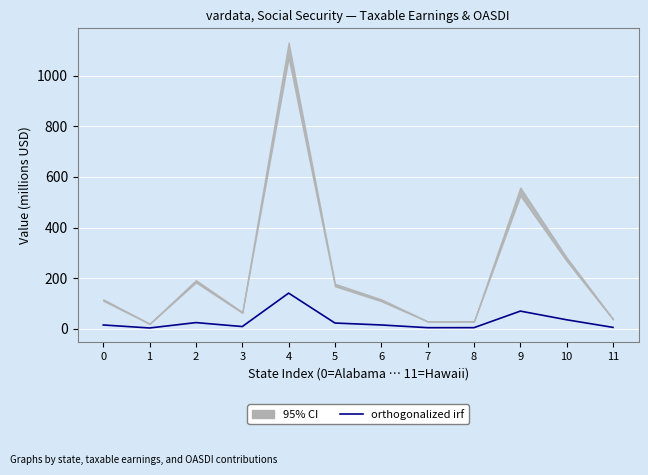

What is the approximate value at 11?

4.8